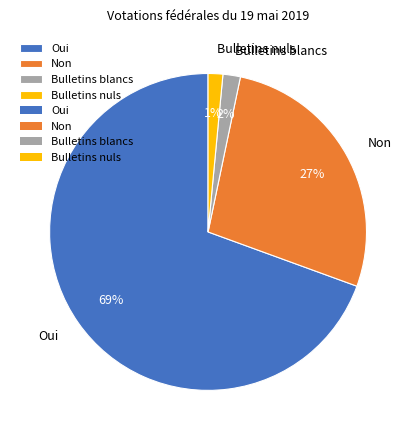

To the nearest percent, what portion does Bulletins nuls represent?

1%